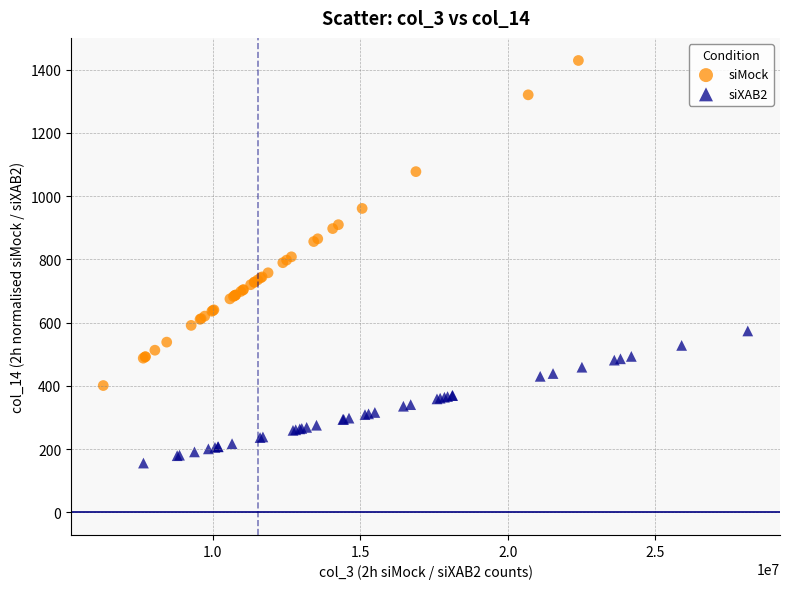

Which series has the widest spread of Y values?

siMock